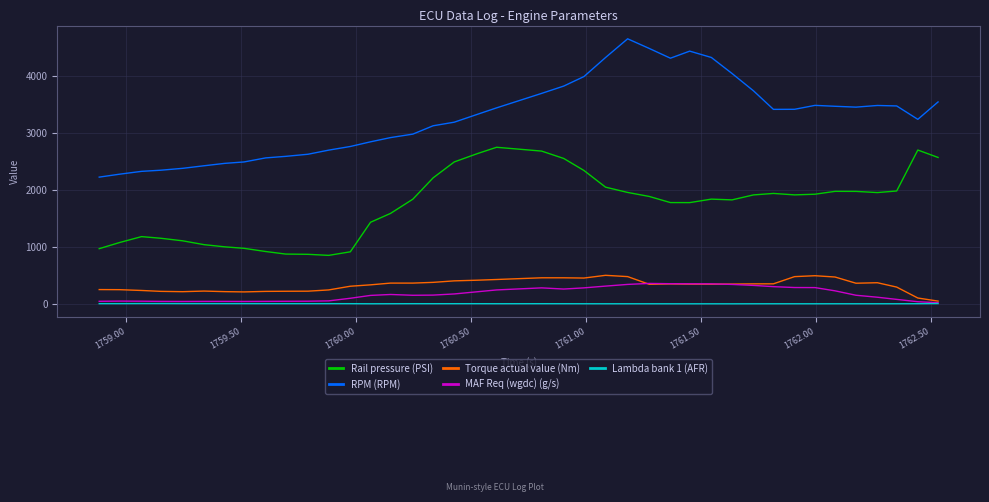

Rank the series by their maximum value, from highest to lowest.

RPM (RPM), Rail pressure (PSI), Torque actual value (Nm), MAF Req (wgdc) (g/s), Lambda bank 1 (AFR)